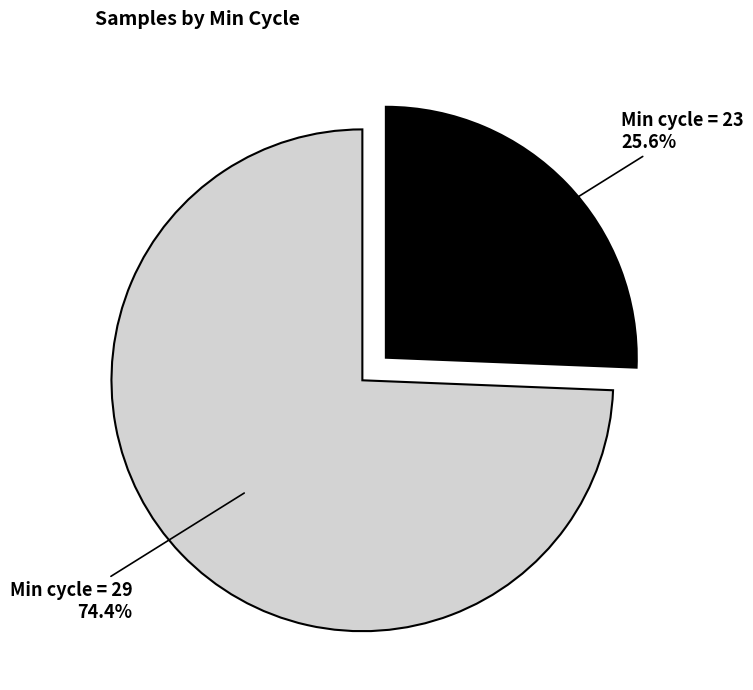

What is the ratio of the value at Min cycle = 29 to the value at Min cycle = 23?

2.9